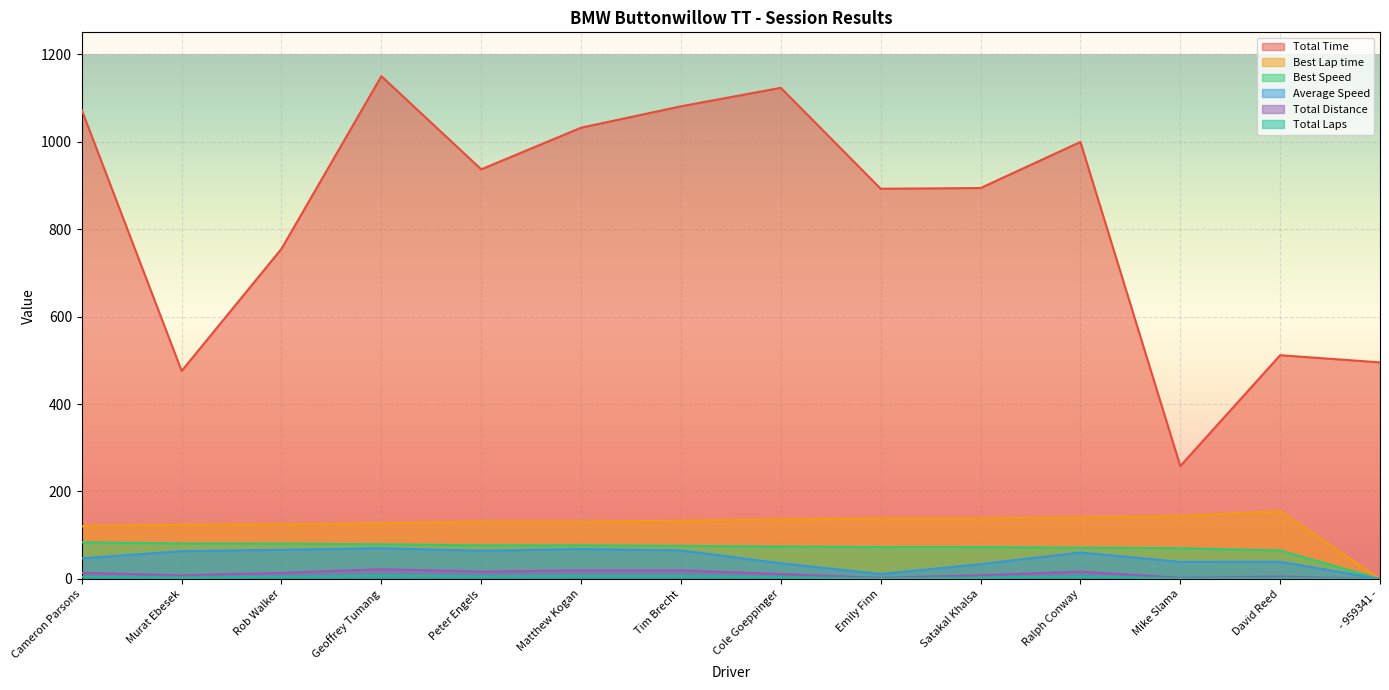

True or false: Best Speed has more than 1 interior local peaks.

False